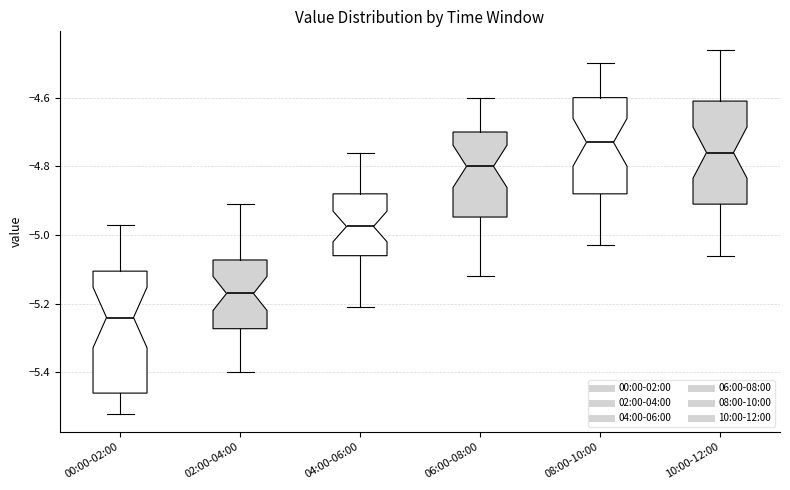

Where does the median line of the box for 10:00-12:00 sit on the y-axis? The values are not printed on the chart, so give them approximately, as read against the axis.

-4.76